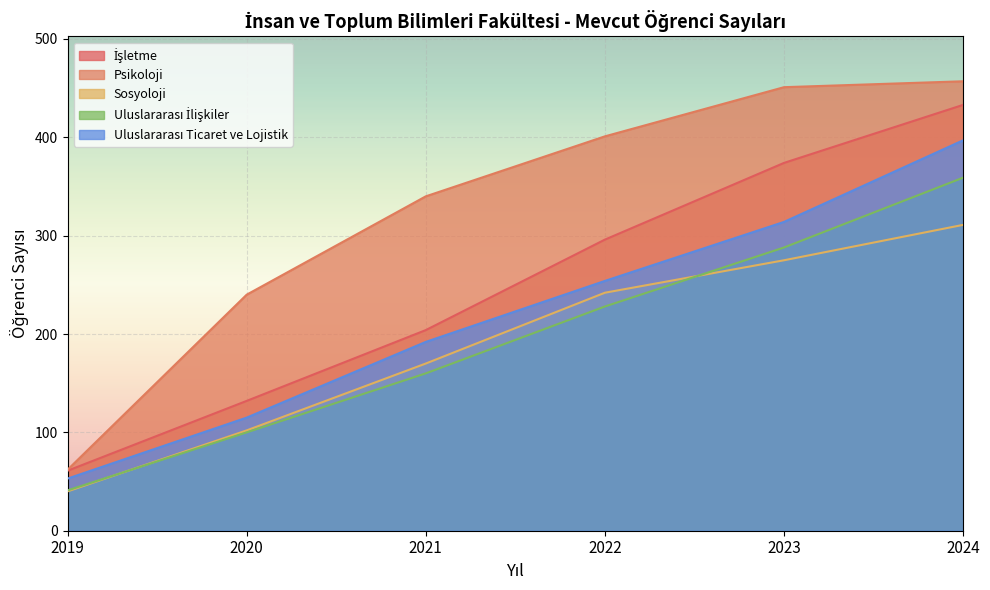

At how many categories does at least one series exceed 154?

5